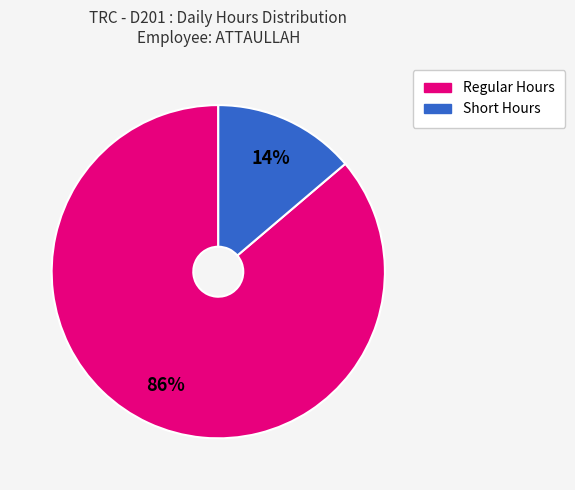

Count the number of slices in the pie.

2